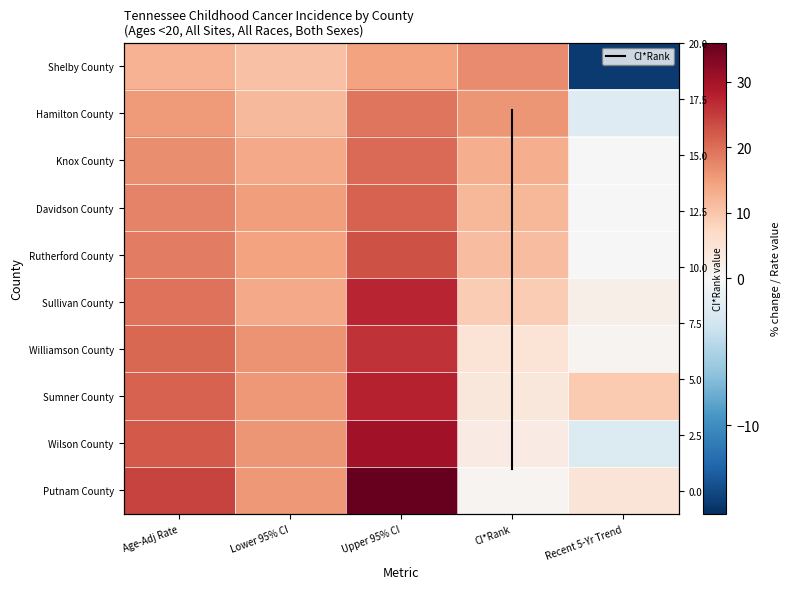

Rank the categories by Hamilton County value from lowest to highest.

Recent 5-Yr Trend, Lower 95% CI, Age-Adj Rate, CI*Rank, Upper 95% CI